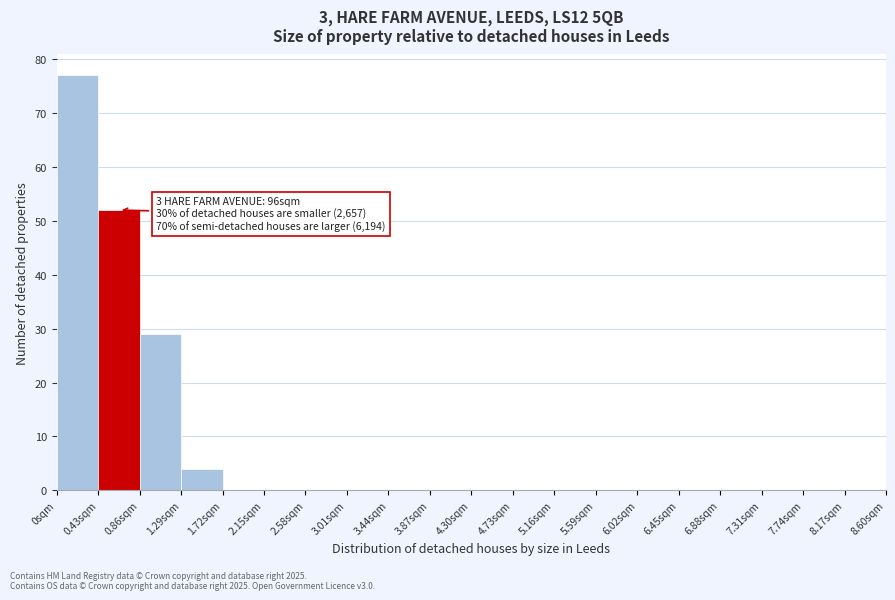

Over which range of the x-axis is the bar tallest?

0.00 to 0.43